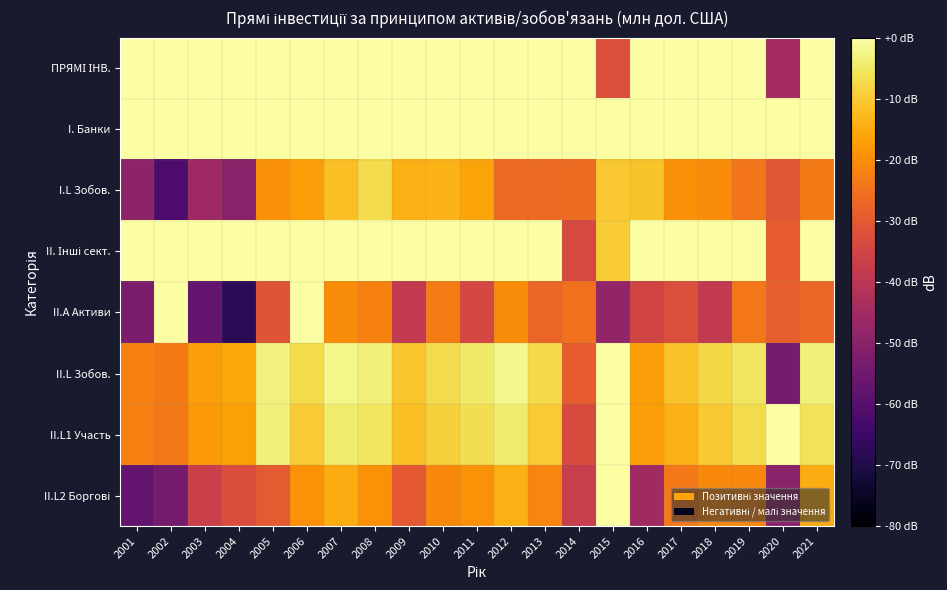

At 2010, list the series in order from largest to smallest.

I. Банки, II. Інші сект., ПРЯМІ ІНВ., II.L Зобов., II.L1 Участь, I.L Зобов., II.L2 Боргові, II.A Активи